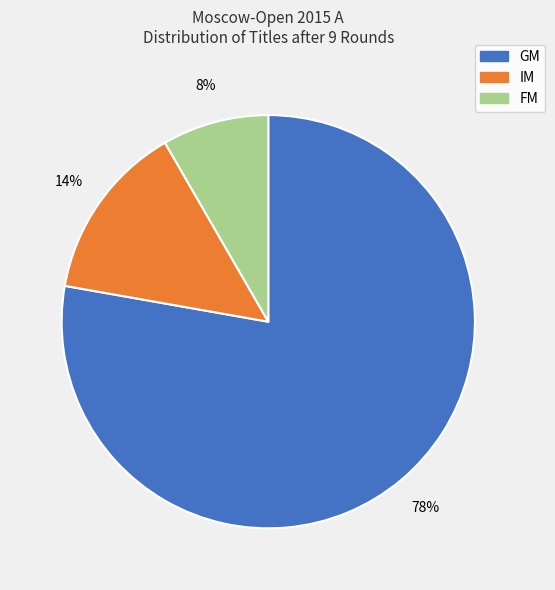

What is the smallest slice in the pie chart?

FM